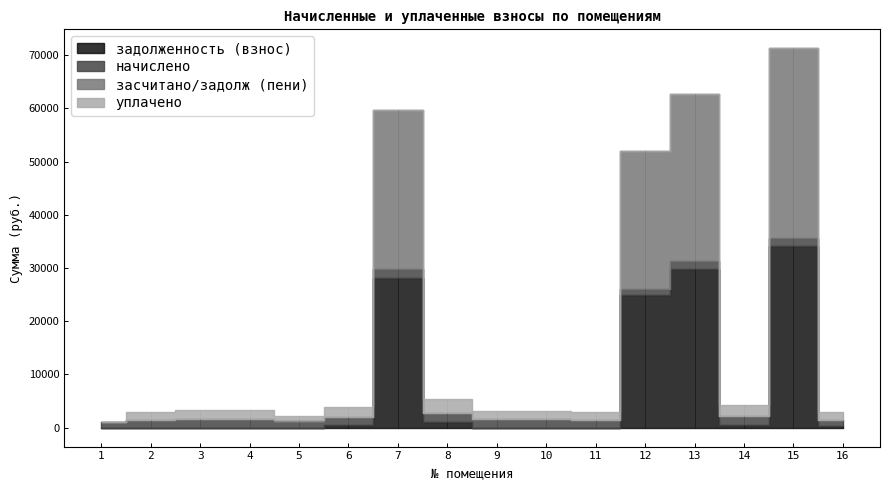

What is the value of the начислено point at the 4th from the left?

1609.4